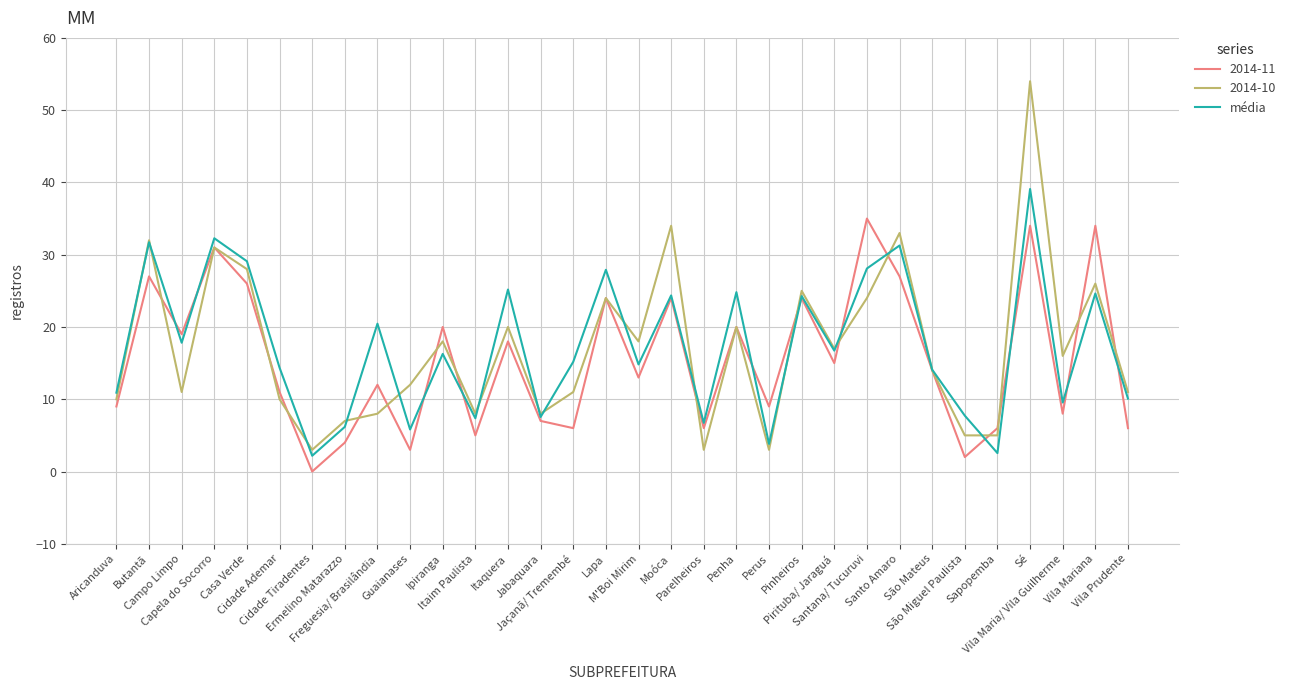

What is the highest value of the 2014-11 series?

35.0